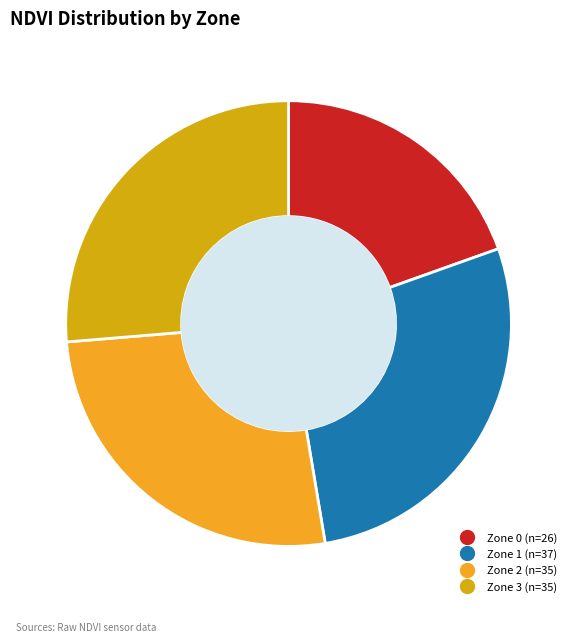

Do Zone 1 and Zone 2 together represent more than half of the pie?

Yes